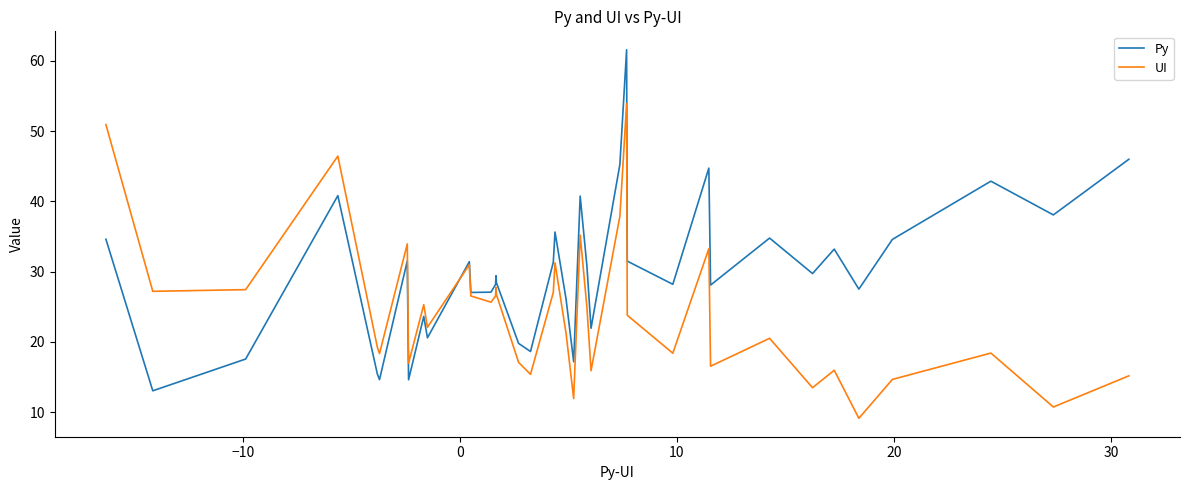

How many intersections are there between UI and Py?

1